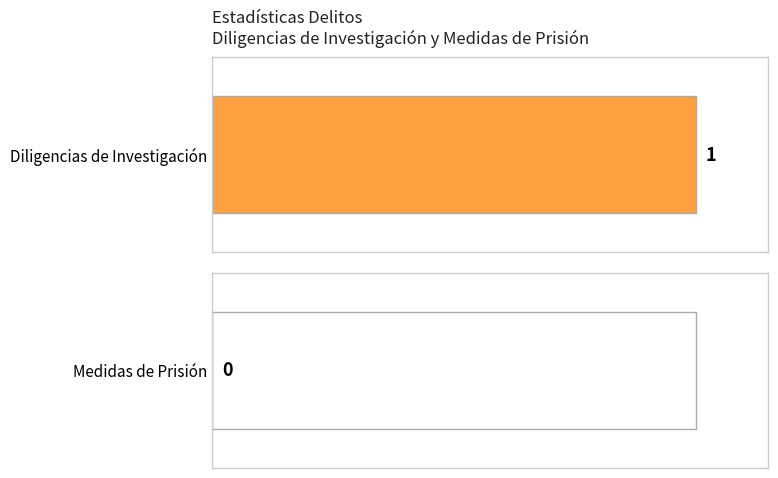

At how many categories does at least one series exceed 0?

1